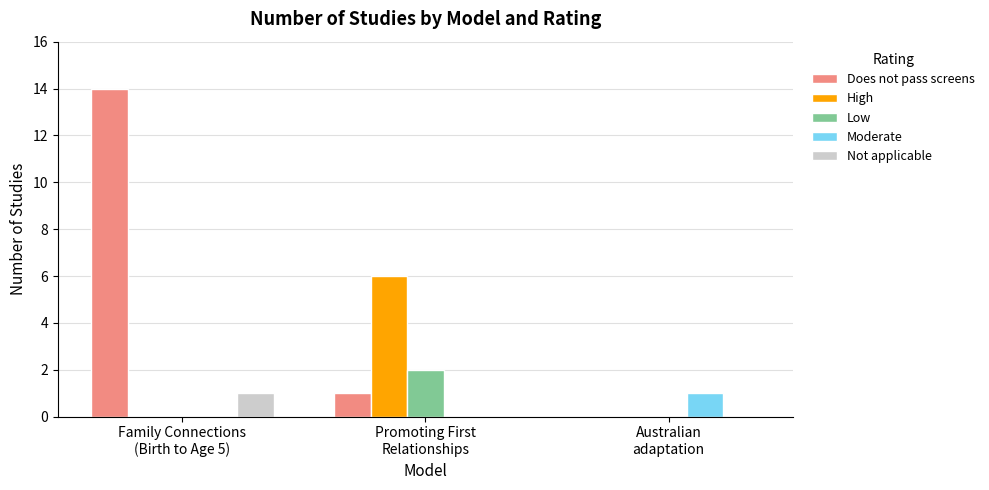

The value of Not applicable at Australian
adaptation is 0. True or false?

True